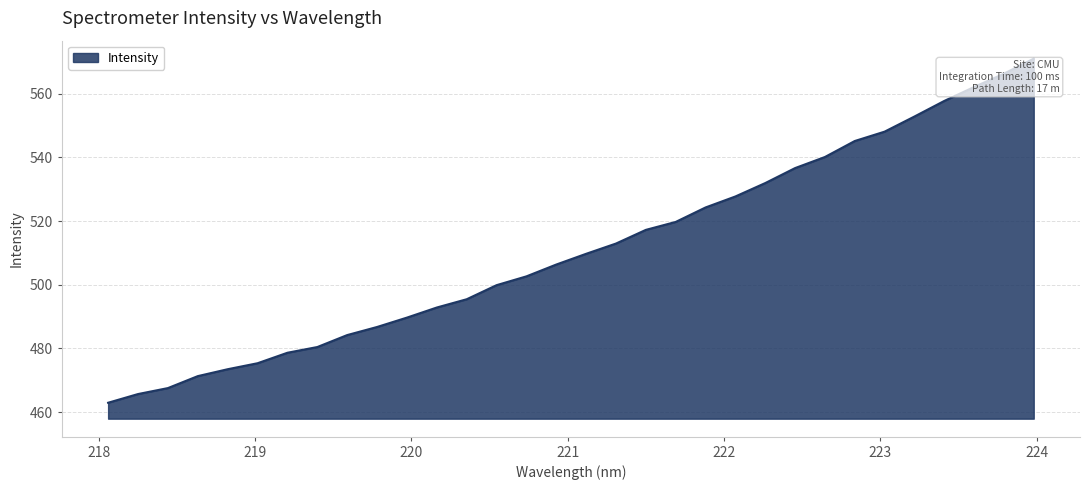

How many lines are shown in the chart?

1